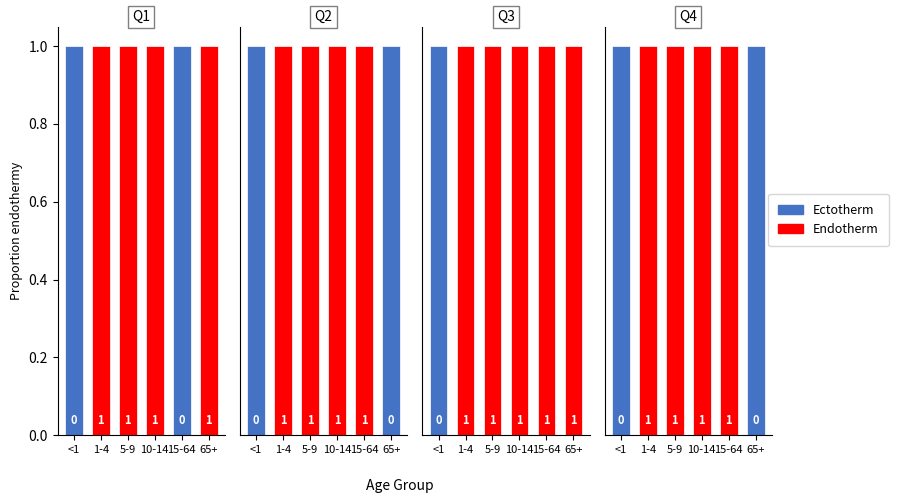

Is the value of Endotherm at 15-64 greater than the value of Ectotherm at 5-9?

Yes